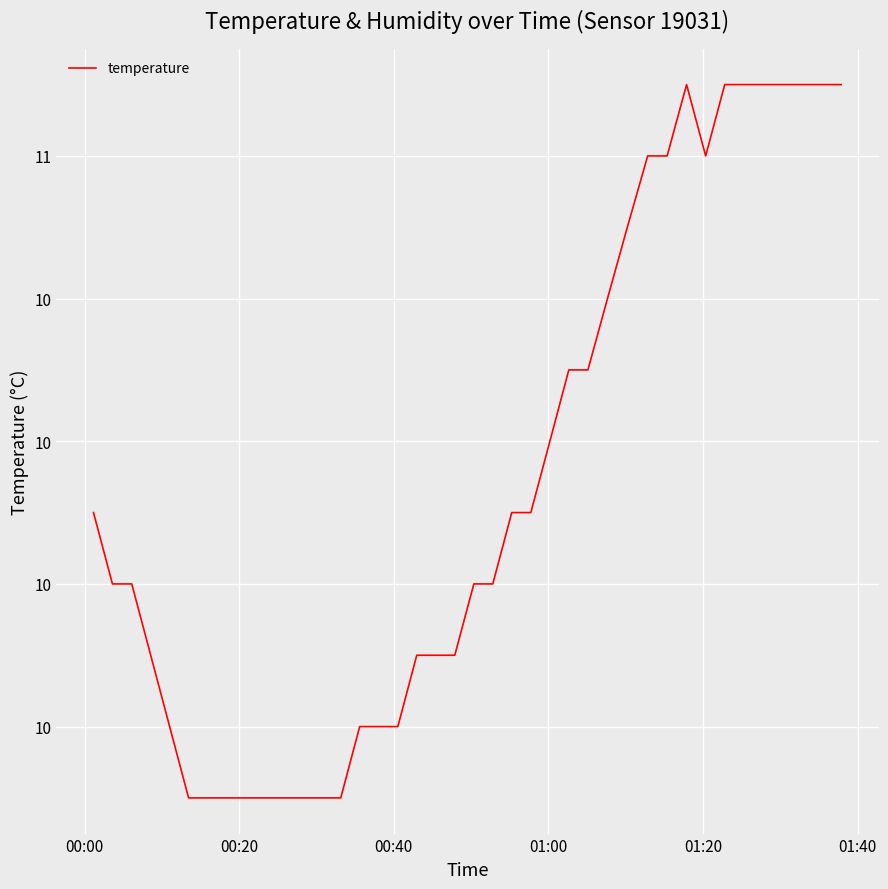

What is the value of the 16th point from the left?

9.8